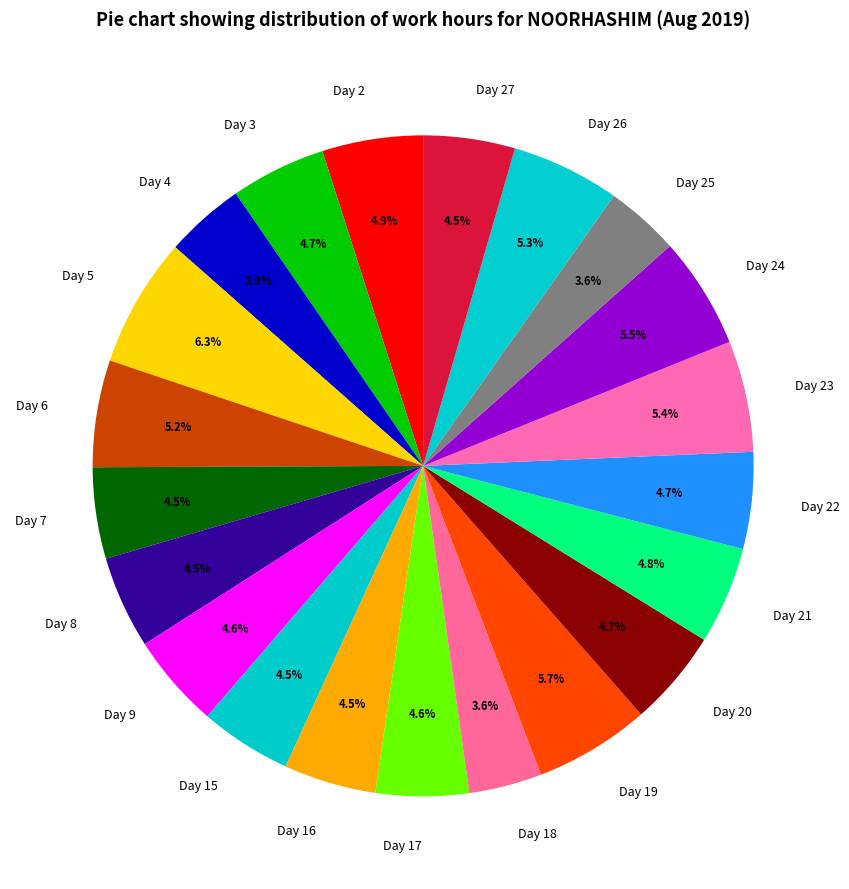

True or false: Day 6 accounts for 5% of the total.

True